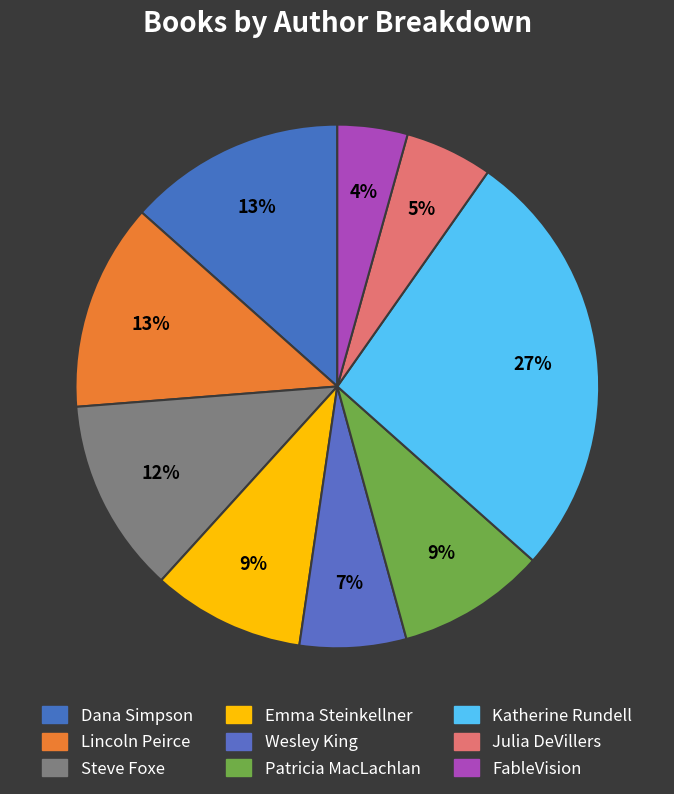

Which has a higher value, Julia DeVillers or Steve Foxe?

Steve Foxe